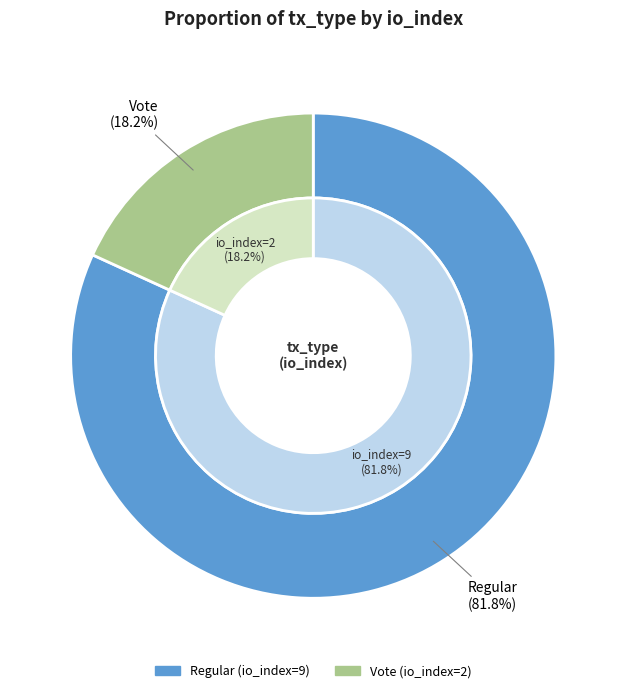

The Regular (io_index=9) slice represents 82% of the pie. True or false?

True